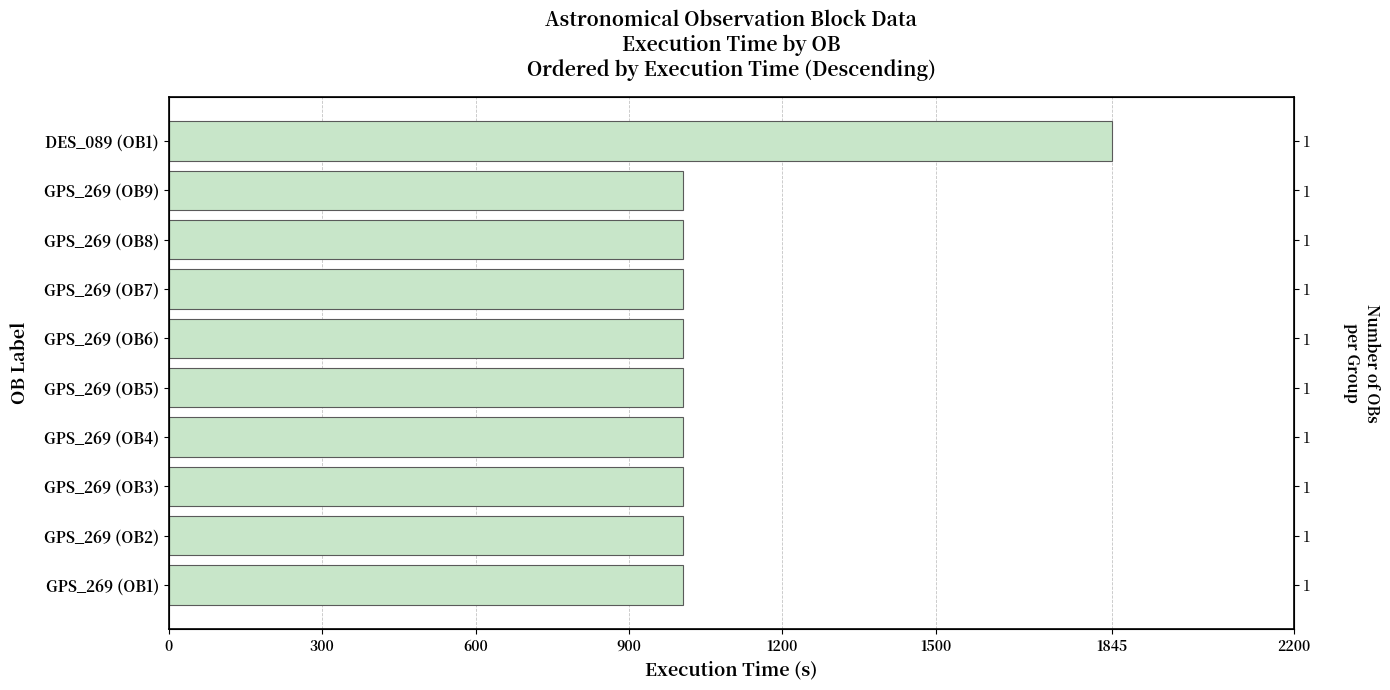

Read the value at GPS_269 (OB1), to the nearest 50.

1000